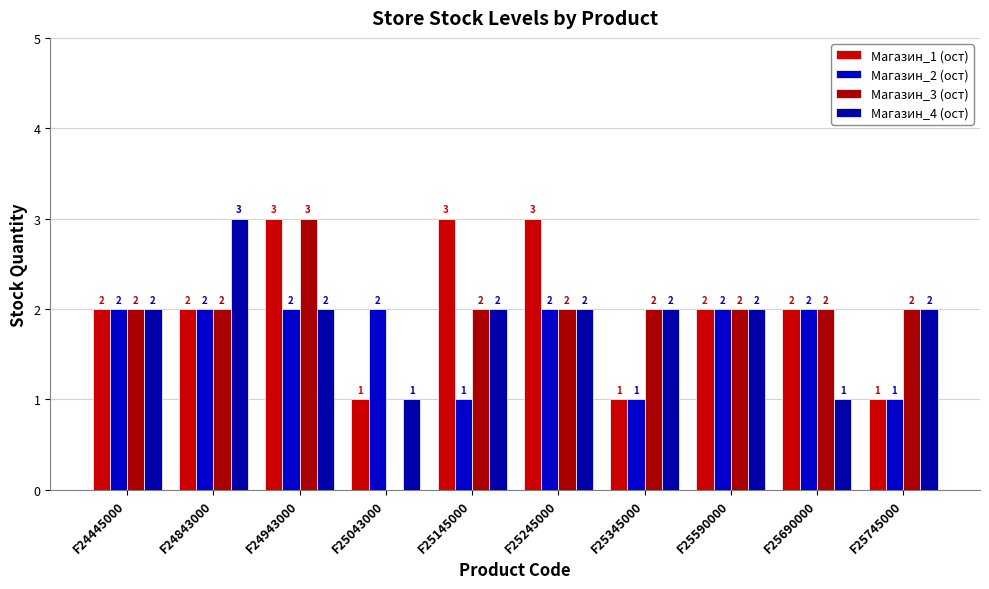

Which label corresponds to the largest value in the chart?

F24943000